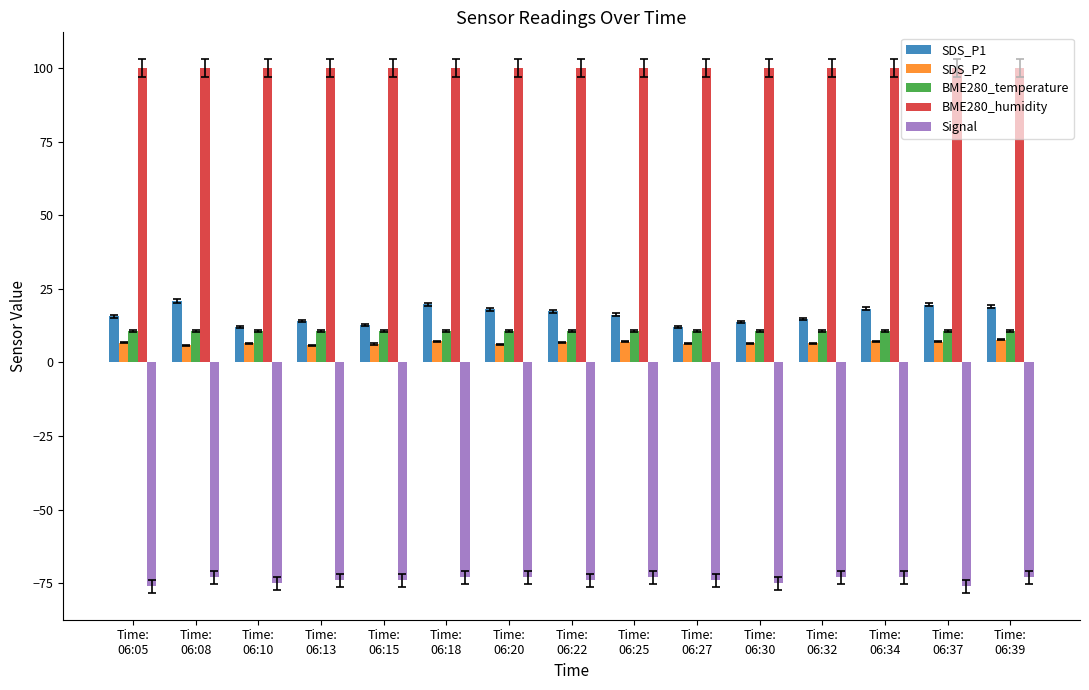

How many bars are there in total?

75